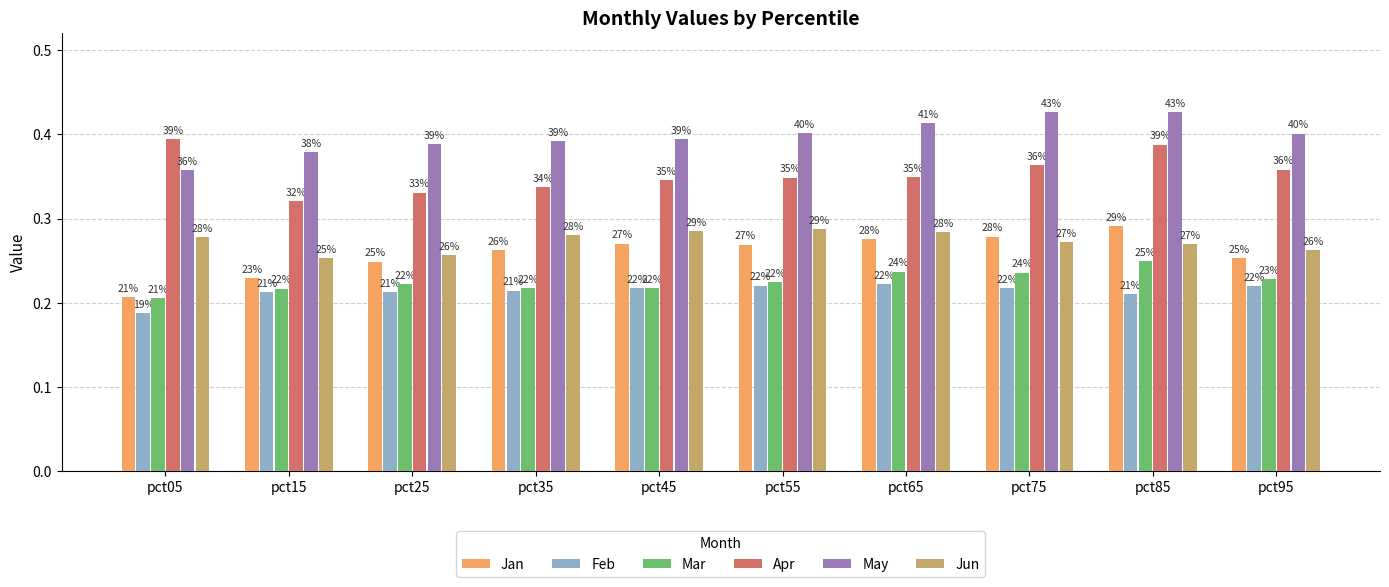

How many bars are there in each group?

6